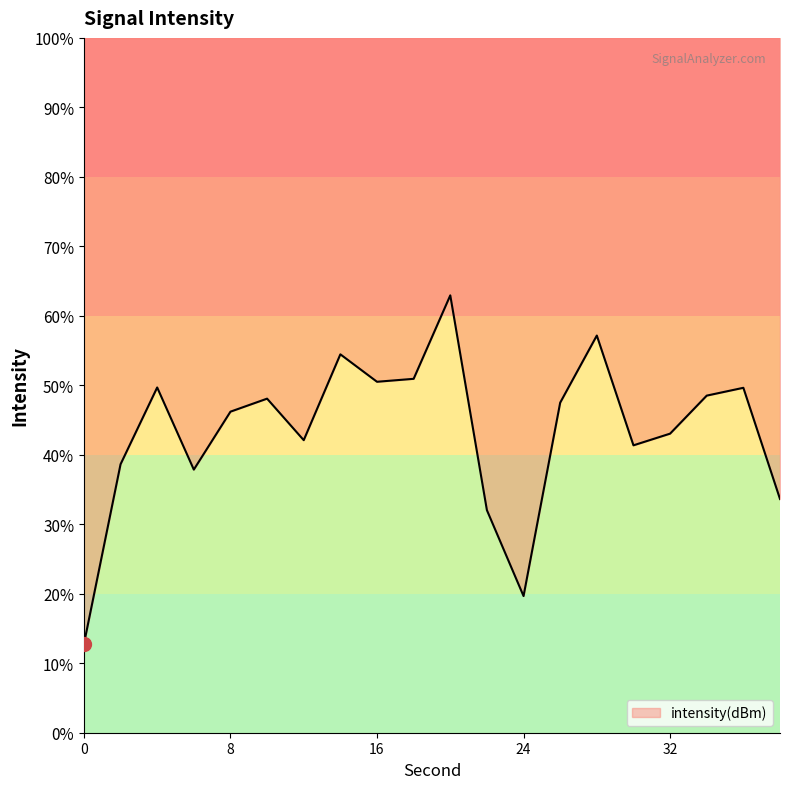

How many interior local valleys (lower than both neighbors) does the data have?

5